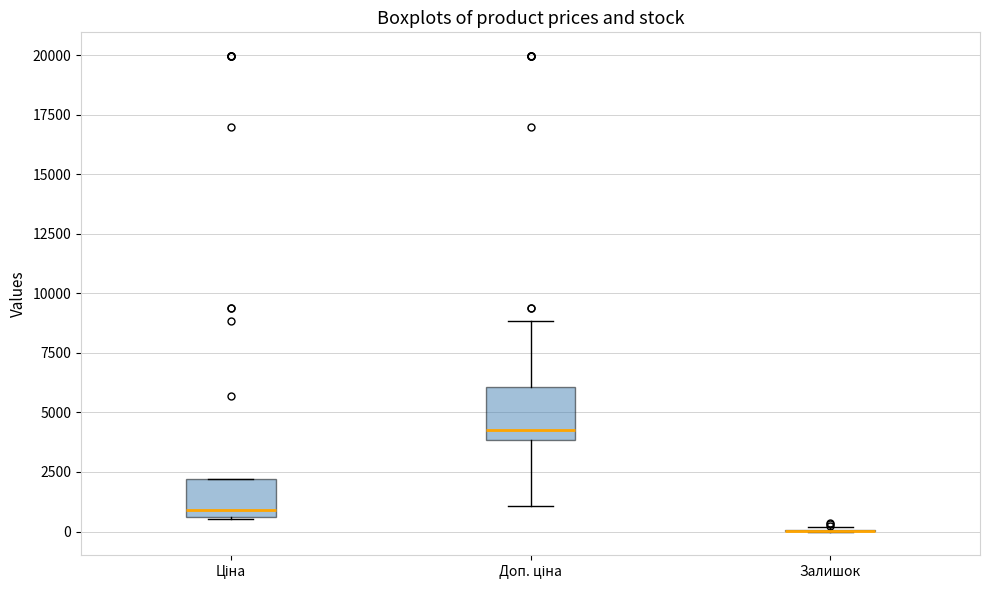

Reading left to right, transcribe this box plot: for each box, give where its median line is, the range the box spans, and where its two whiskers end, as read against the y-axis. The values are not printed on the chart, so give them approximately, as read against the axis.

Ціна: median 1000, box 500 to 2000, whiskers 500 to 2000
Доп. ціна: median 4500, box 4000 to 6000, whiskers 1000 to 9000
Залишок: box collapsed to a line at 0, whiskers 0 to 0